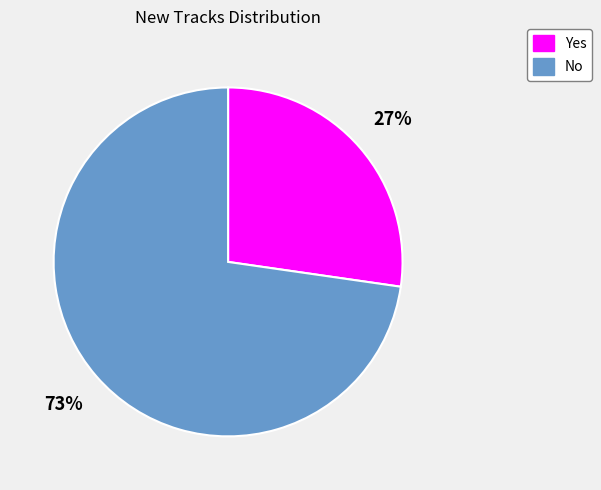

True or false: Yes accounts for 27% of the total.

True